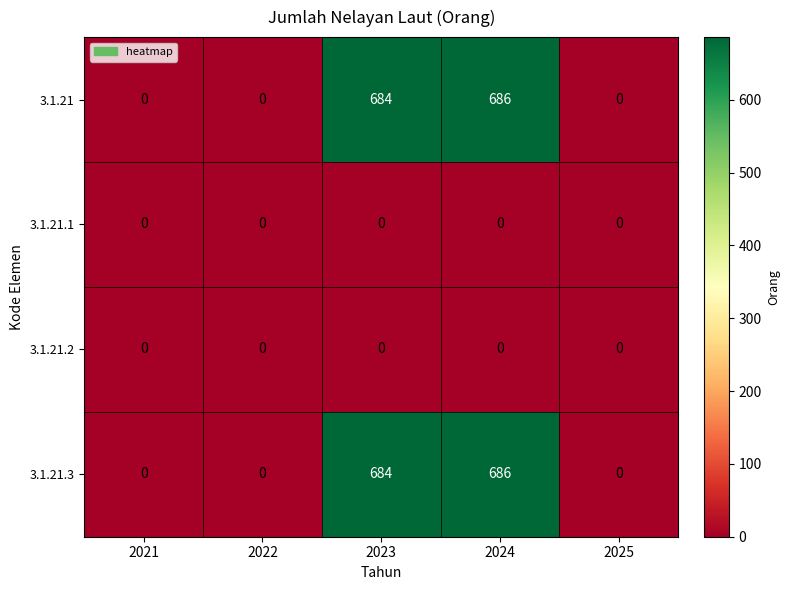

What is the difference between the second highest and minimum values in the 3.1.21 series?

684